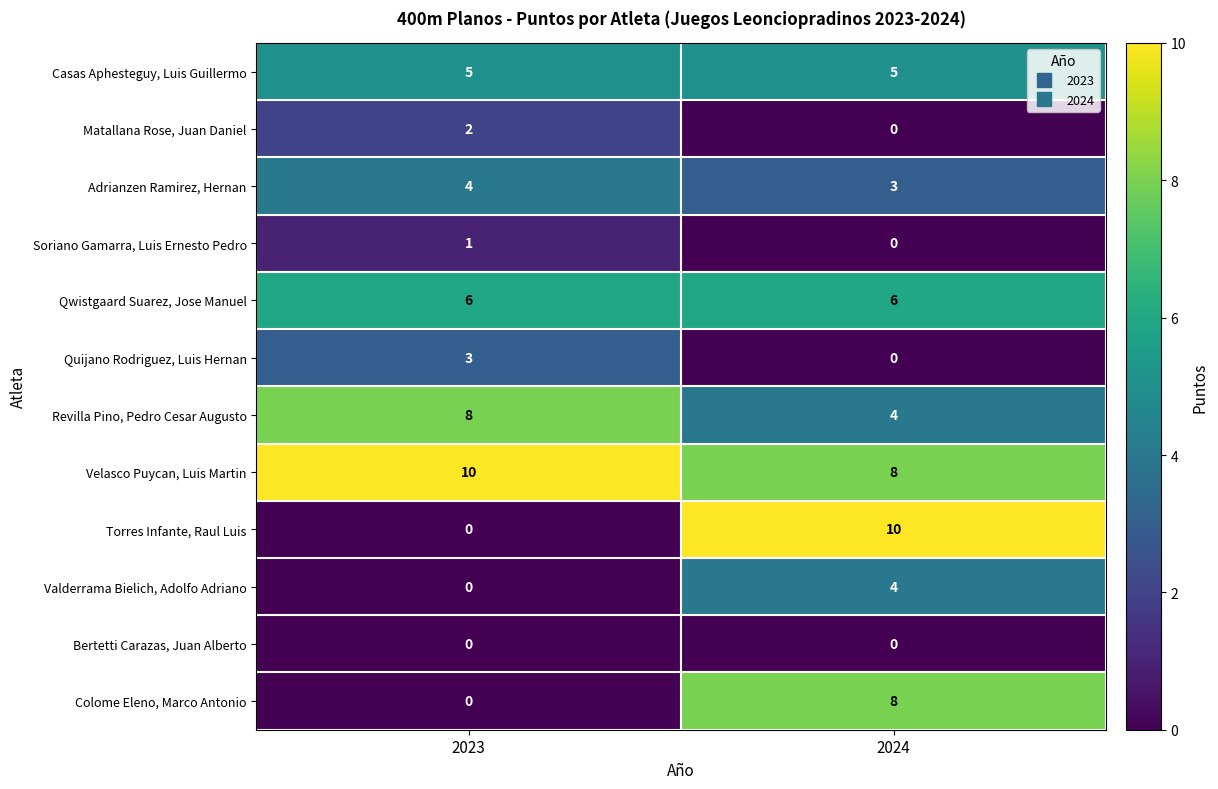

Which category has the lowest value in the Quijano Rodriguez, Luis Hernan series?

2024